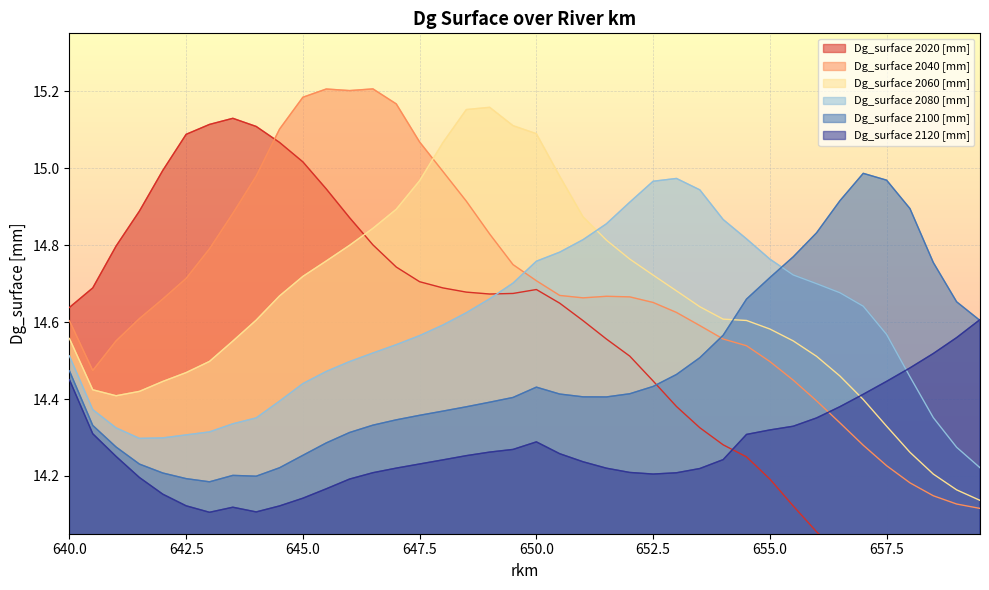

True or false: Dg_surface 2120 [mm] and Dg_surface 2080 [mm] intersect in this chart.

True